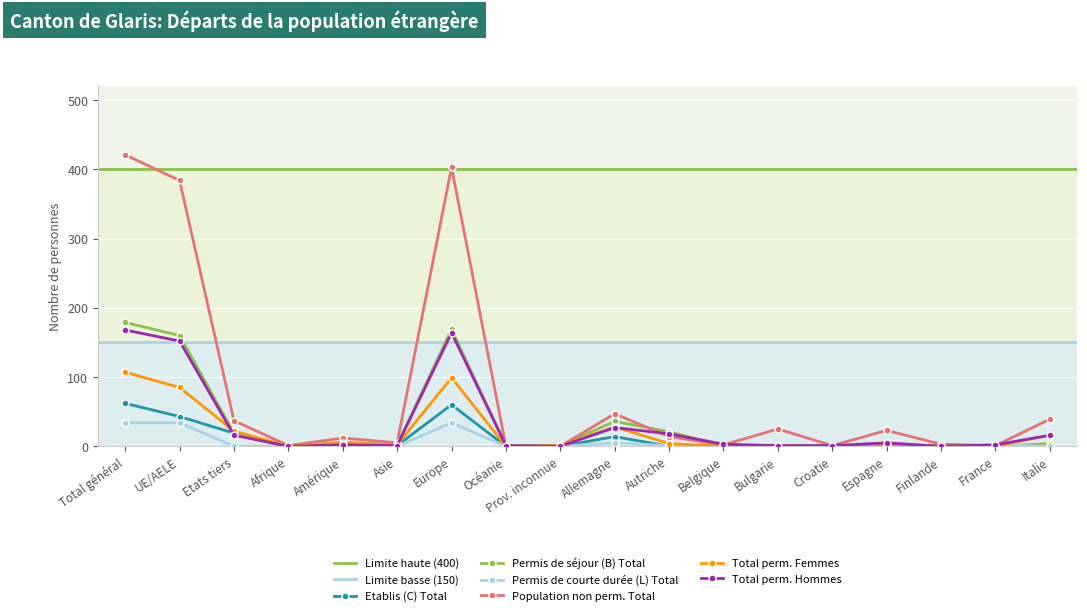

What is the difference between the second highest and second lowest values in the Population non perm. Total series?

403